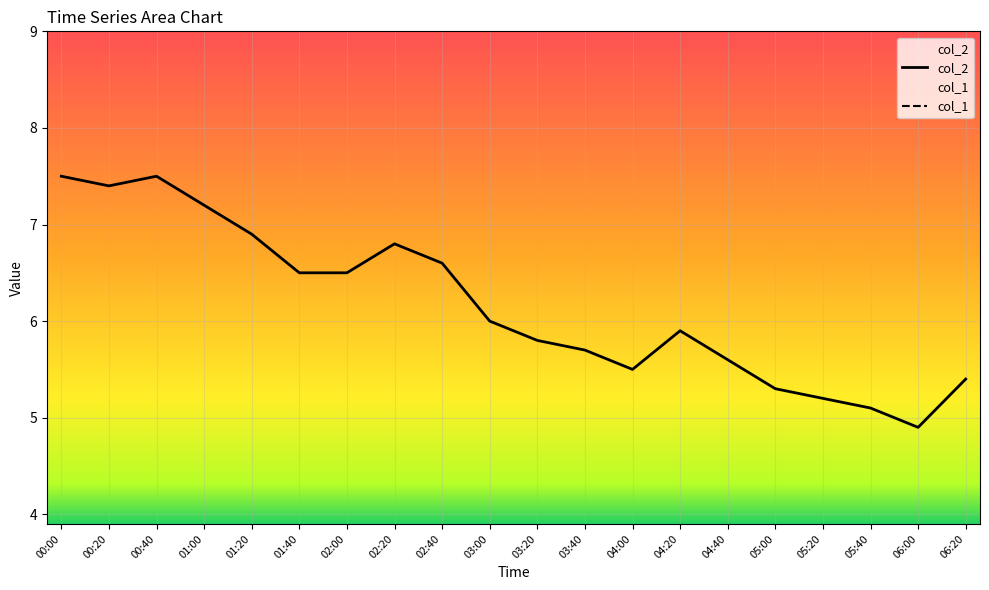

At which label does the data first exceed 6?

00:00